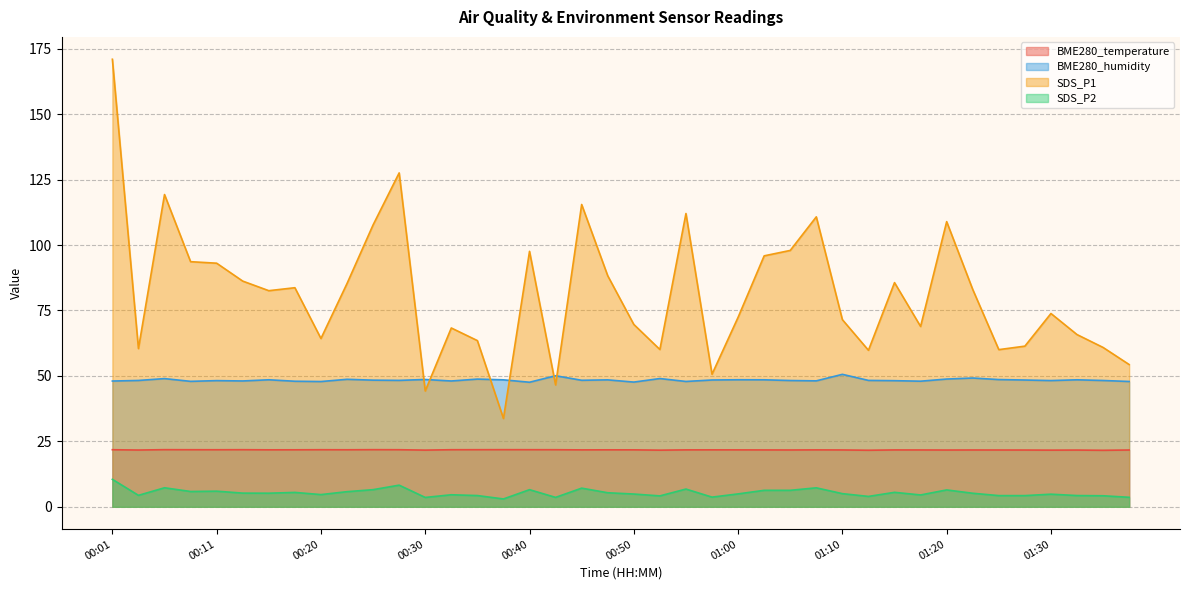

What is the maximum value shown in the chart?

171.0